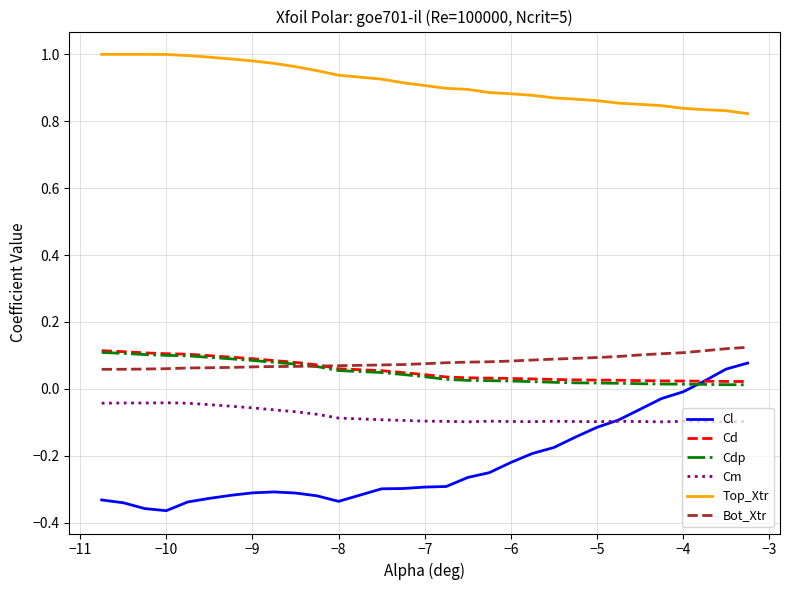

Which series has the largest total across all categories?

Top_Xtr